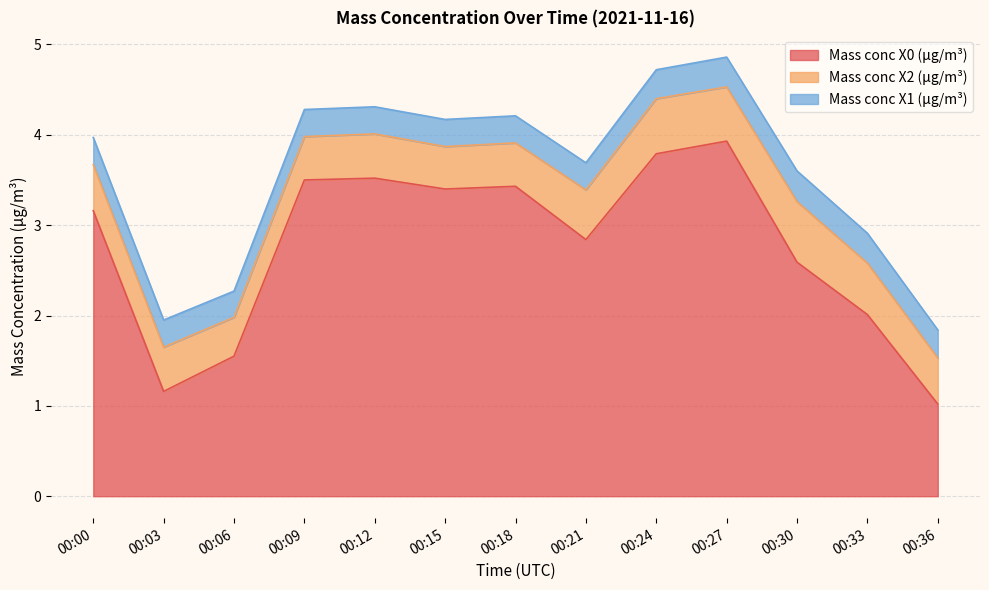

What is the spread (max minus min) of values at 00:15?

3.1